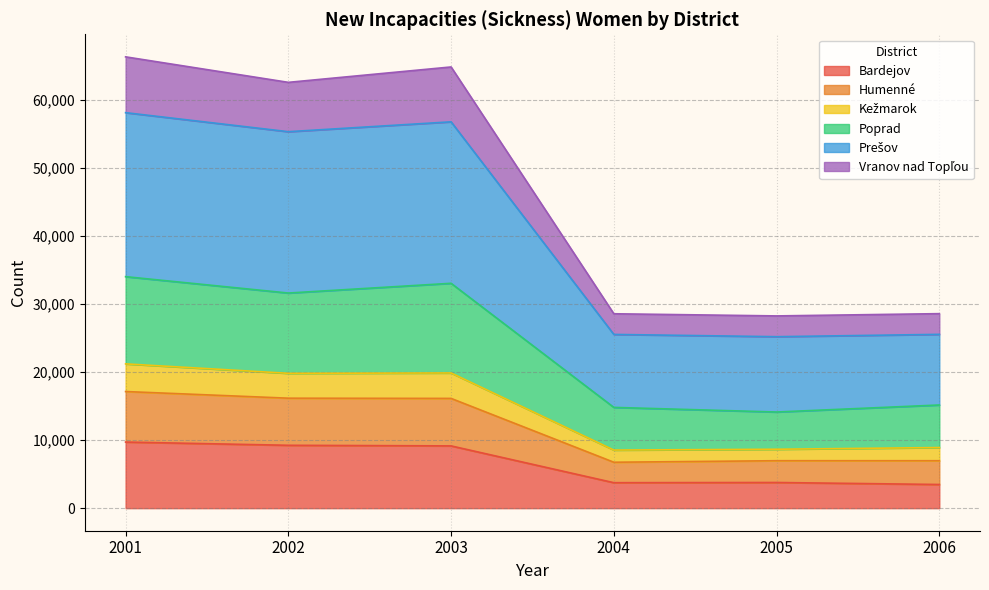

What is the lowest value of the Bardejov series?

3479